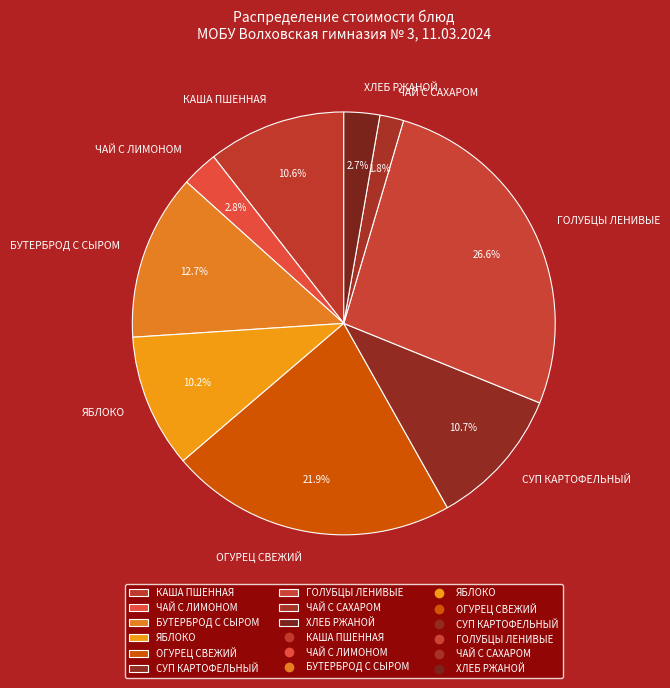

Is there any slice that represents more than half of the pie?

No